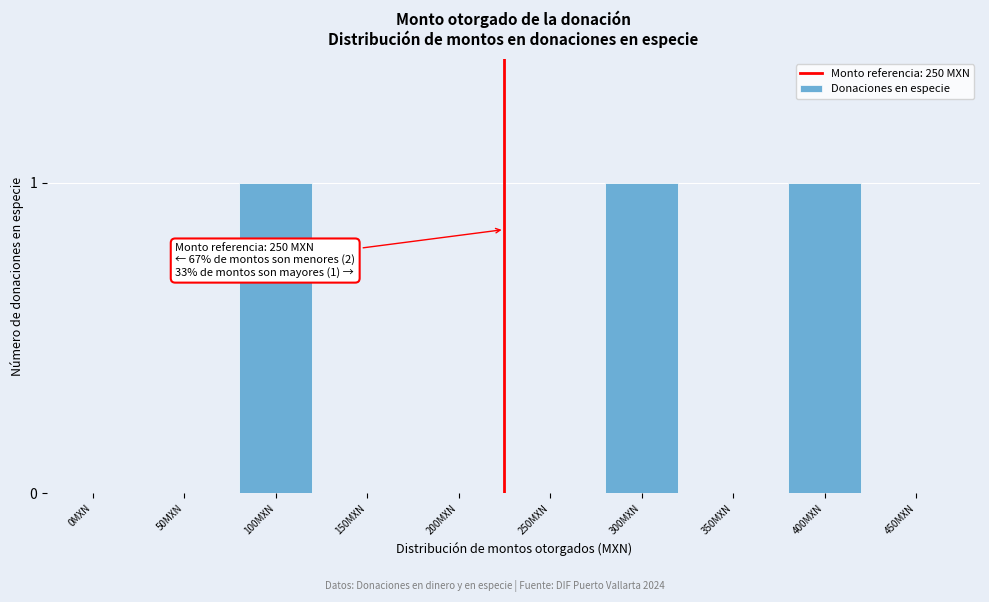

Reading left to right, what are all the values shown in this chart?

0MXN=0	50MXN=0	100MXN=1	150MXN=0	200MXN=0	250MXN=0	300MXN=1	350MXN=0	400MXN=1	450MXN=0